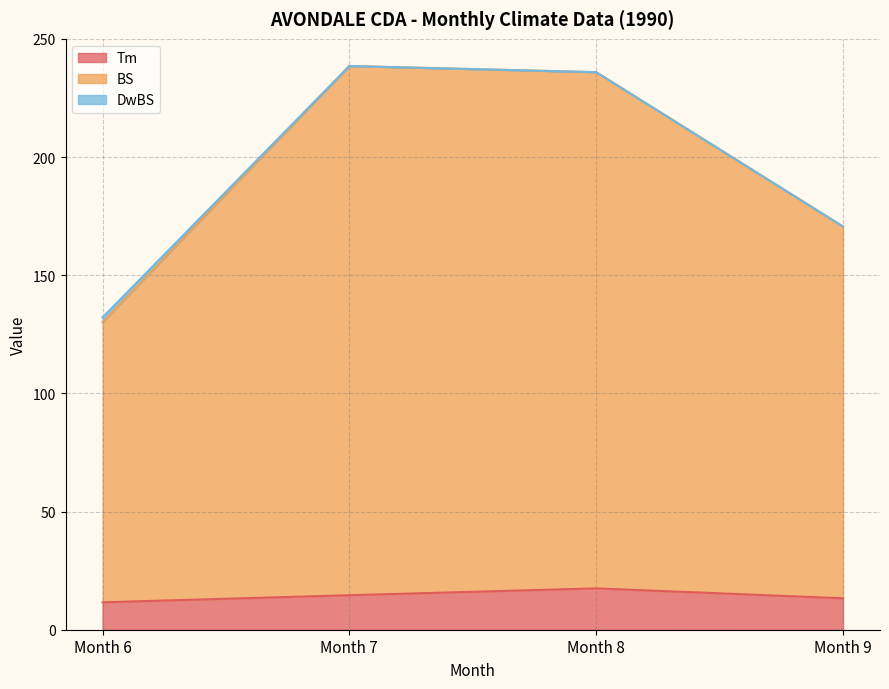

Between Month 6 and Month 7, which series saw the biggest shift?

BS